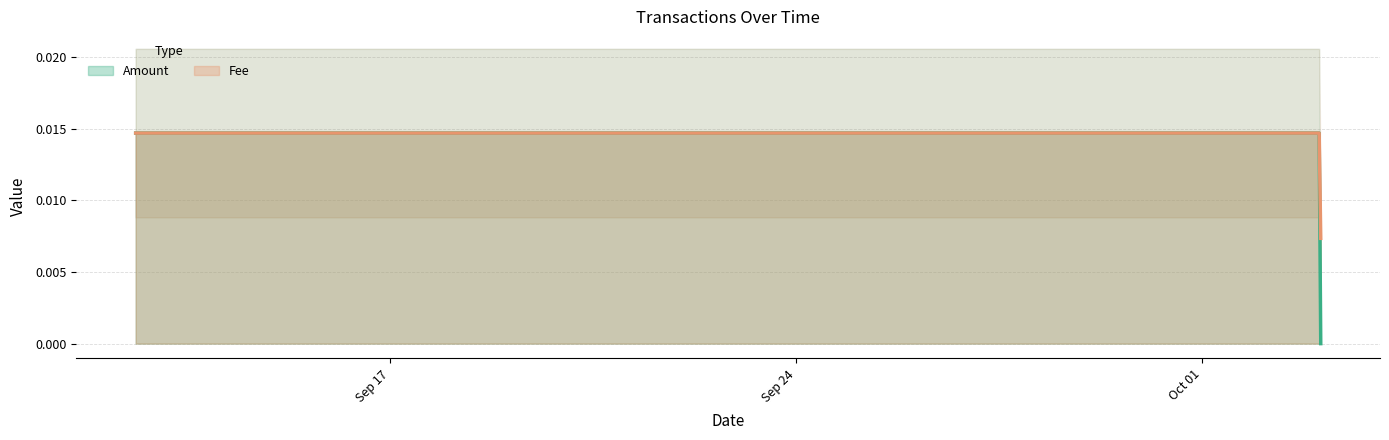

Which series has the widest spread of values?

Amount